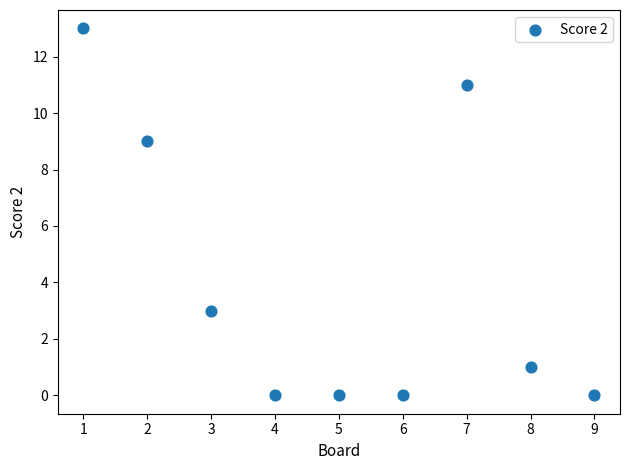

What is the average X value?

5